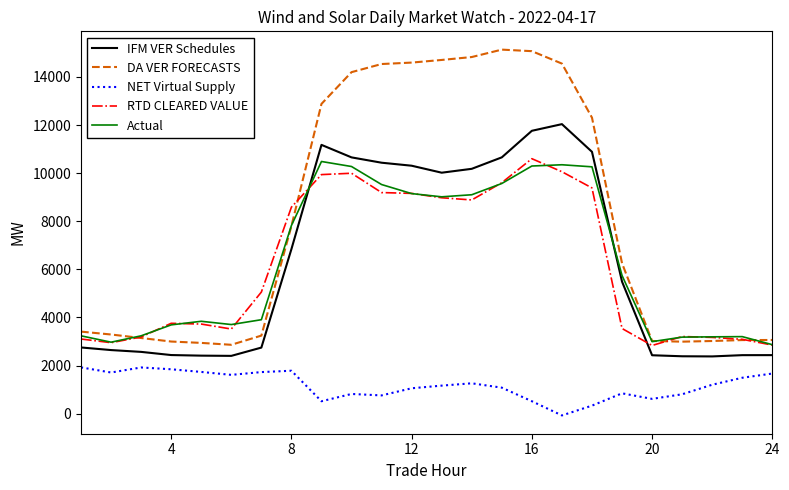

How many categories are shown in the chart?

24